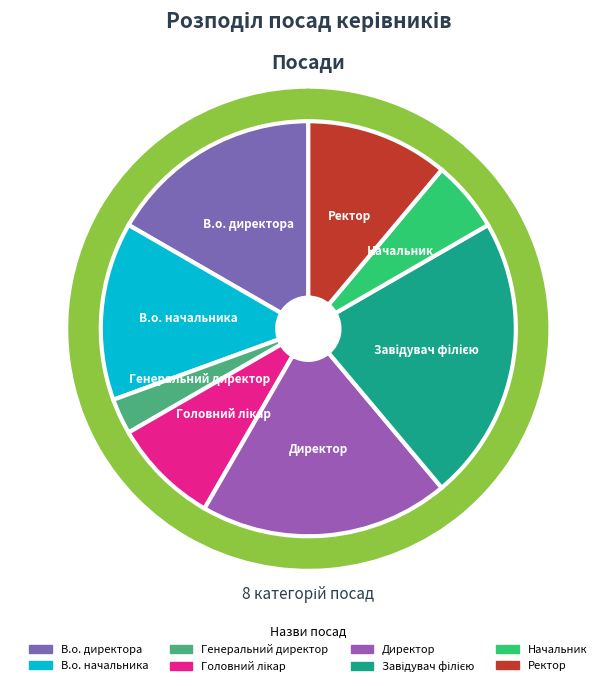

The В.о. начальника slice represents 14% of the pie. True or false?

True